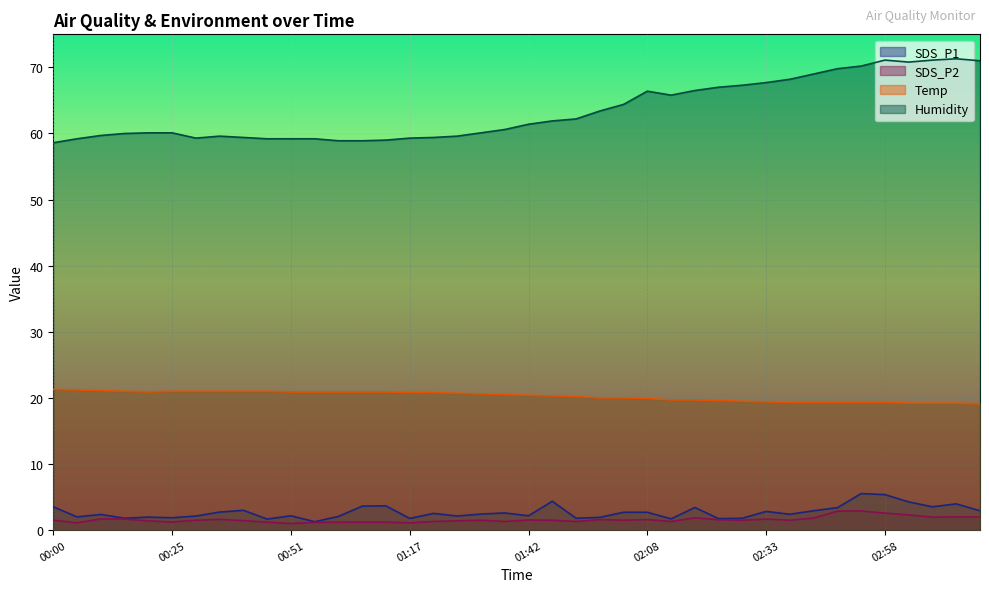

In SDS_P2, how many points are lower than both neighbors (excluding endpoints)?

11